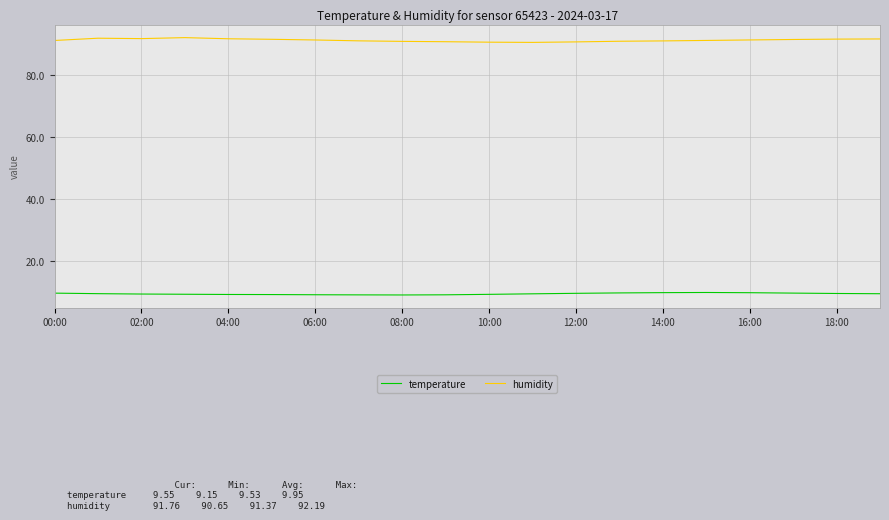

True or false: humidity and temperature intersect in this chart.

False